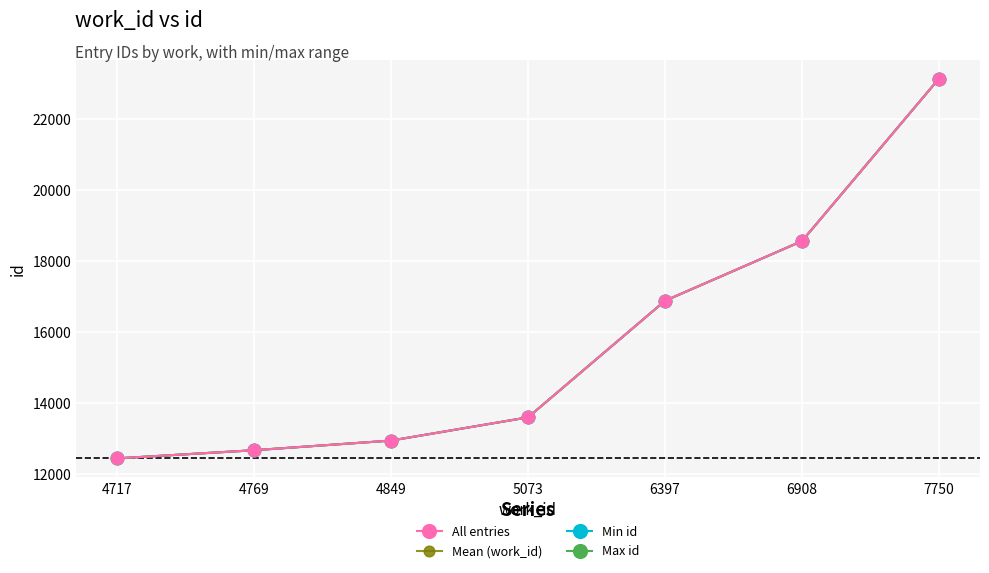

Which series has the largest range (max minus min)?

All entries